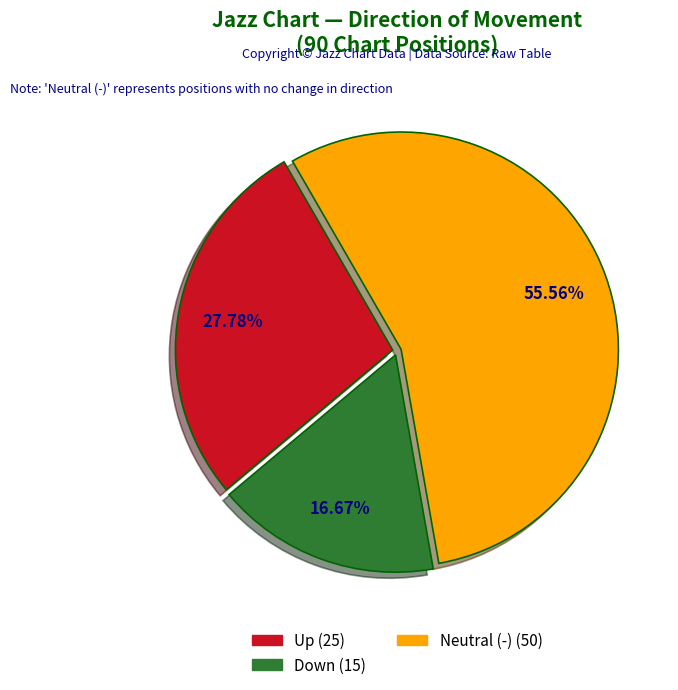

To the nearest percent, what is the average slice percentage?

33%